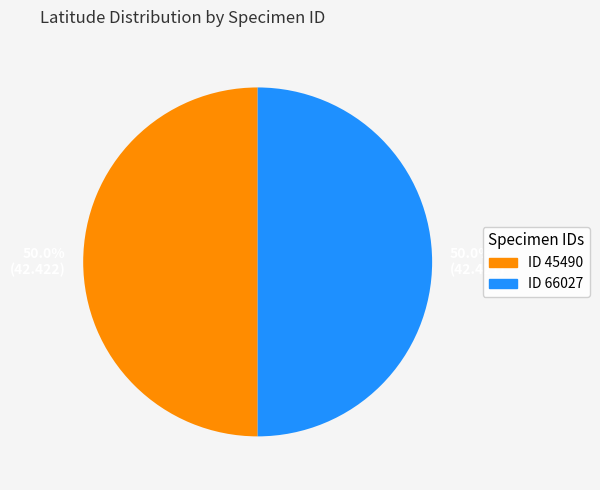

Approximately how many times larger is the value at 50.0% (42.422) compared to 50.0% (42.421)?

1.0